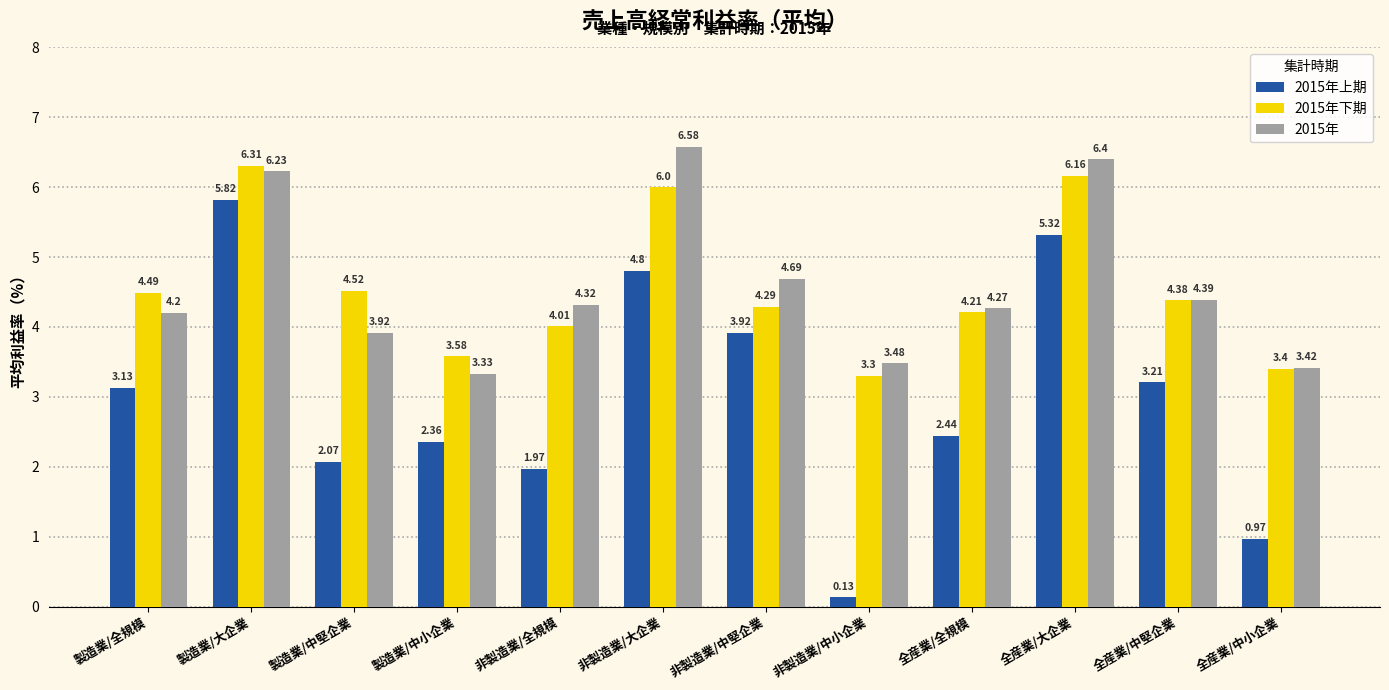

How many distinct data groups are displayed?

3